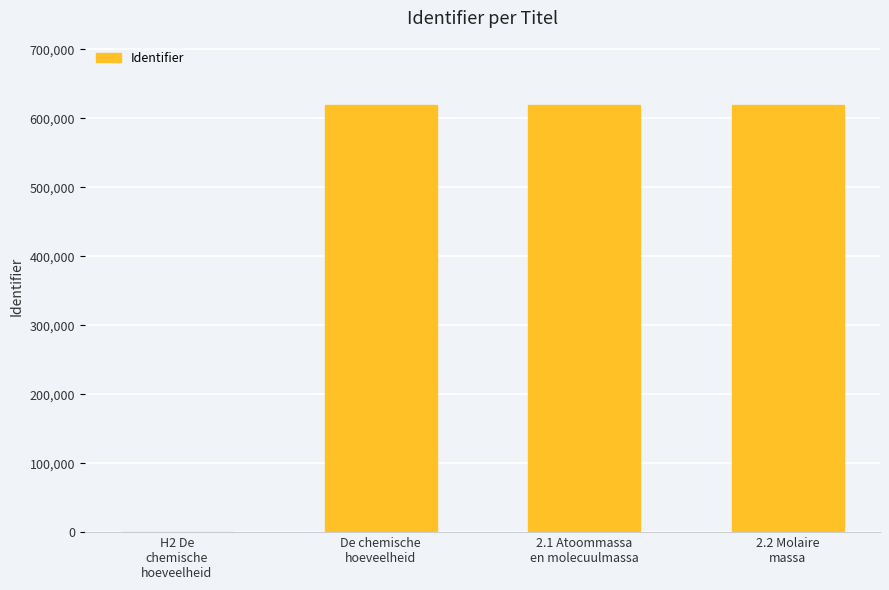

What is the greatest value displayed?

619644